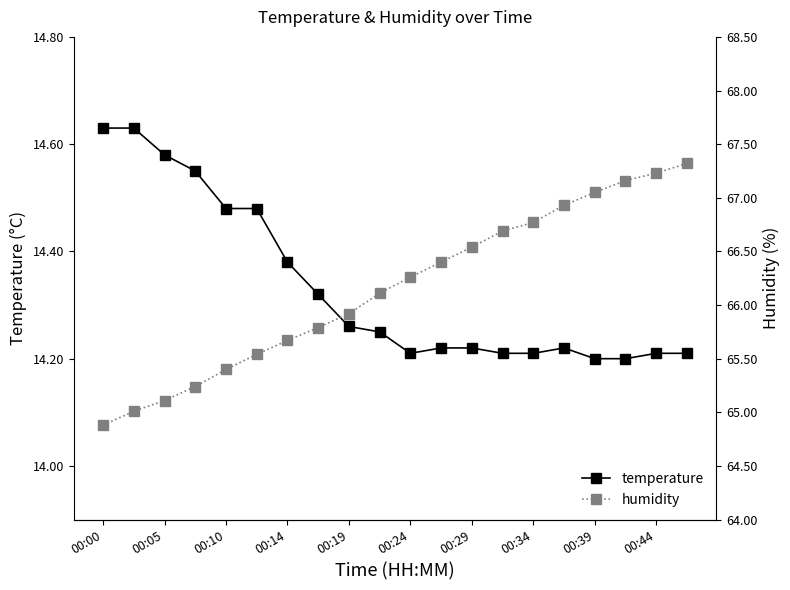

True or false: temperature has a value of 20.8 at 00:29.

False